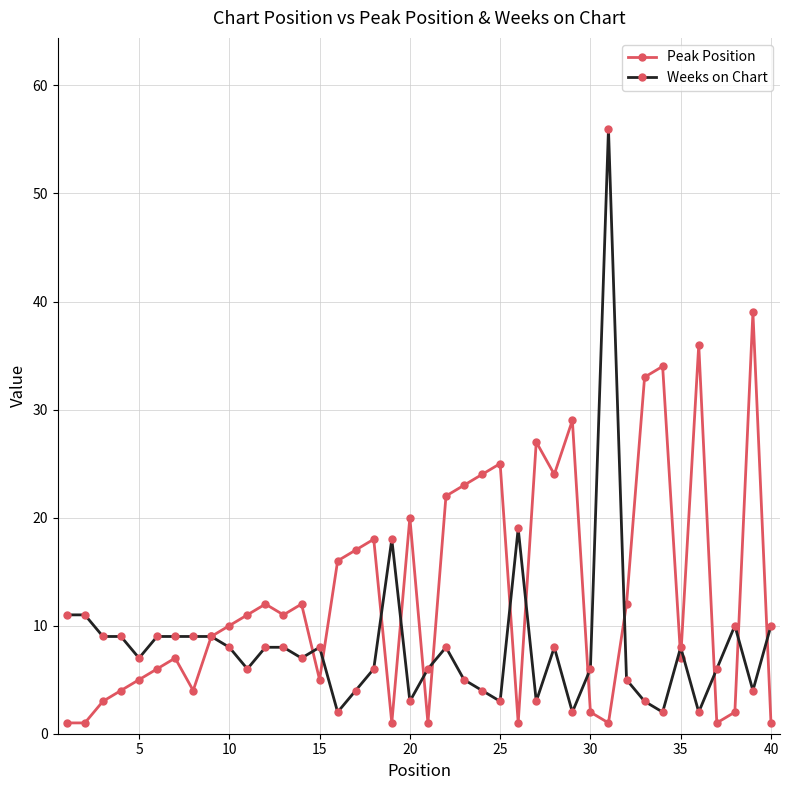

What is the value of the Peak Position point at the 14th from the left?

12